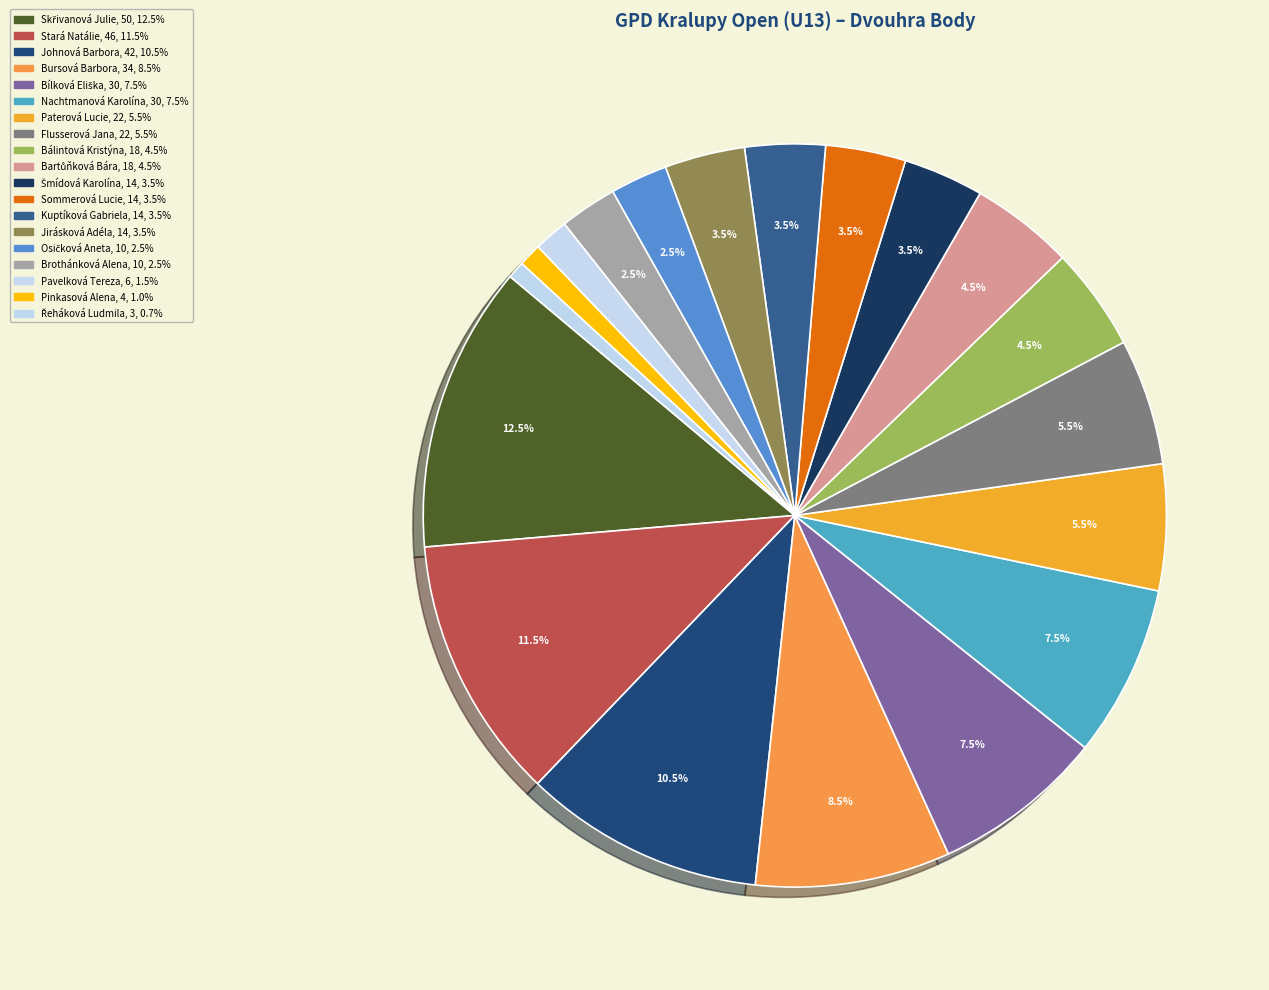

How many segments does this pie chart have?

19